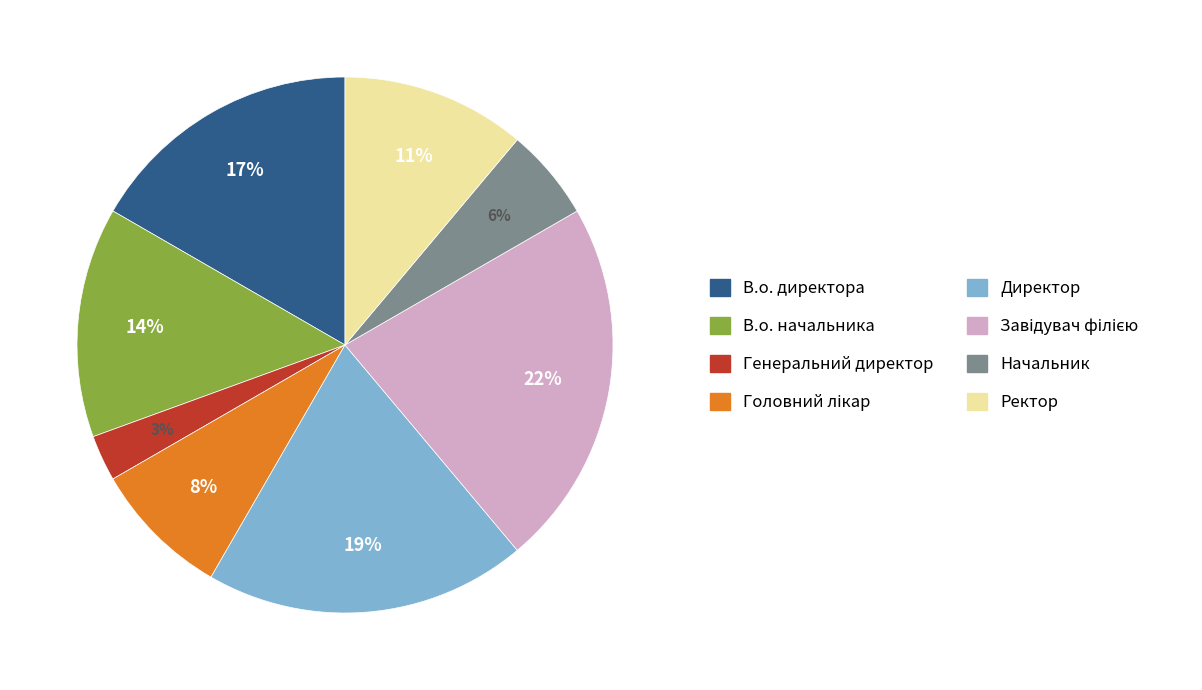

Count the number of slices in the pie.

8